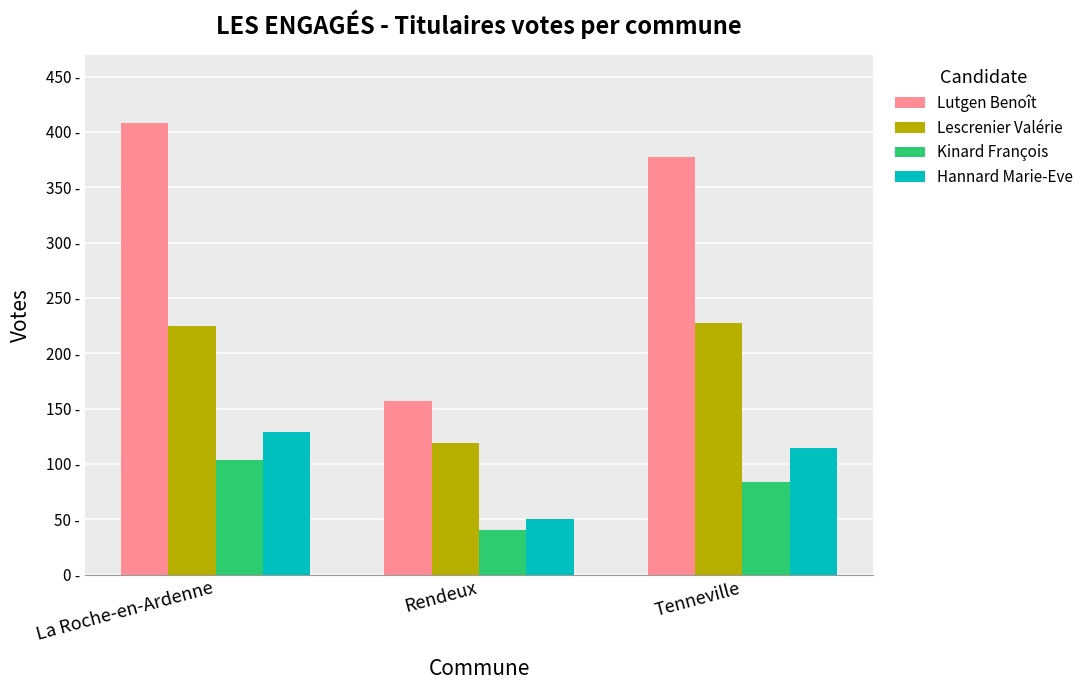

What value does the Lescrenier Valérie series have at La Roche-en-Ardenne, to the nearest 5?

225